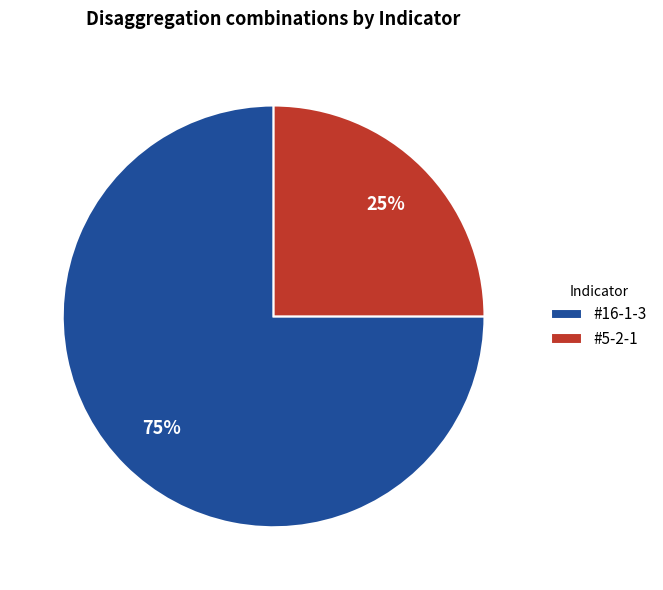

How many segments does this pie chart have?

2